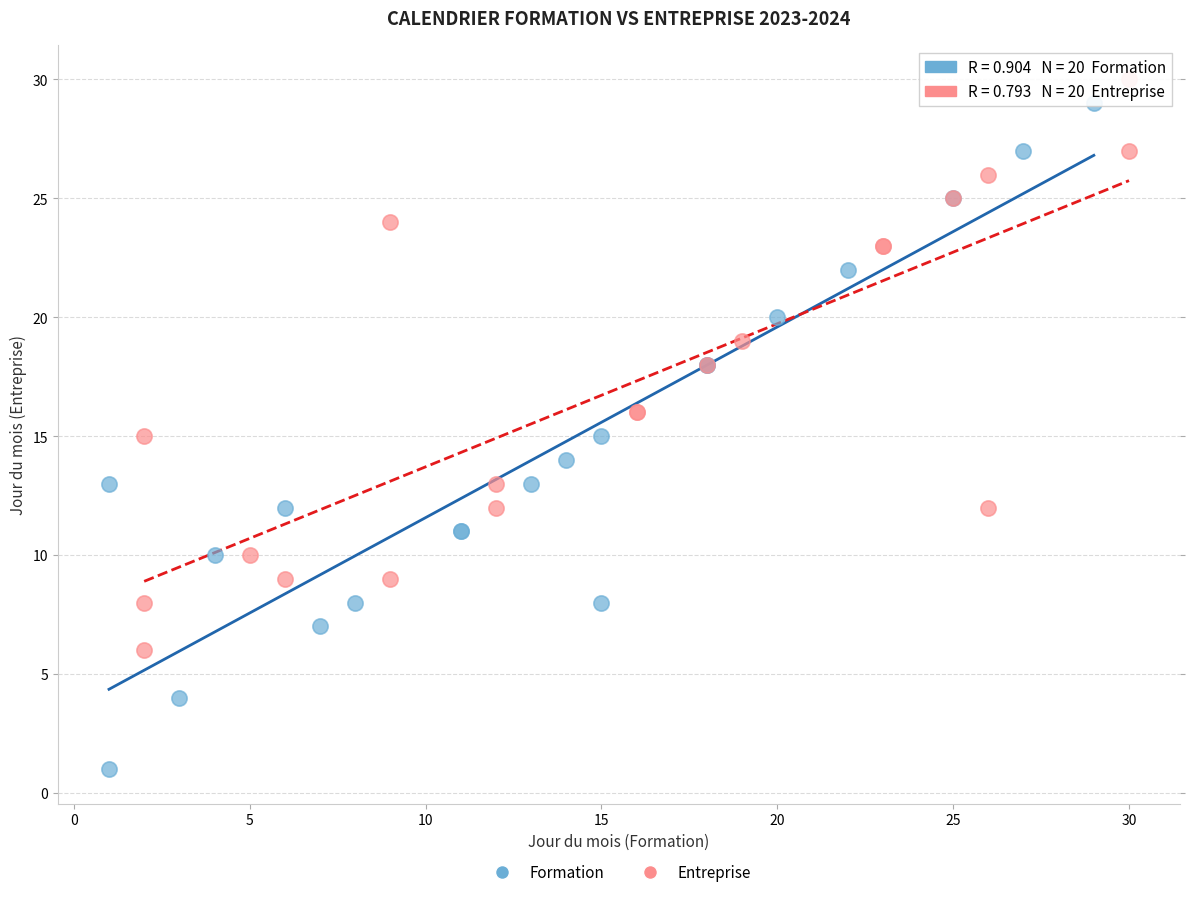

Which series has the widest spread of Y values?

Formation